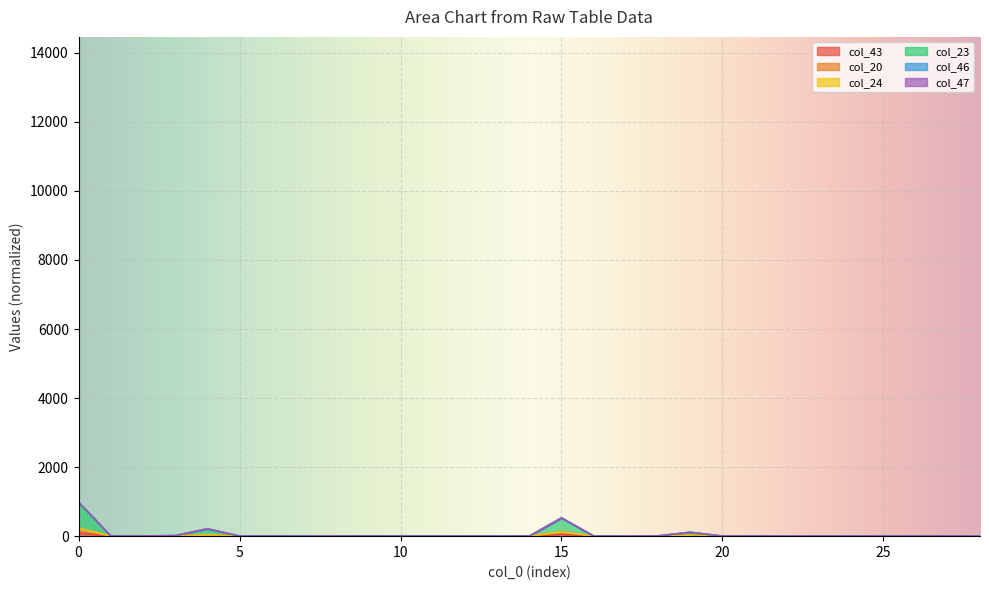

Which series changed the most between 15 and 17?

col_23